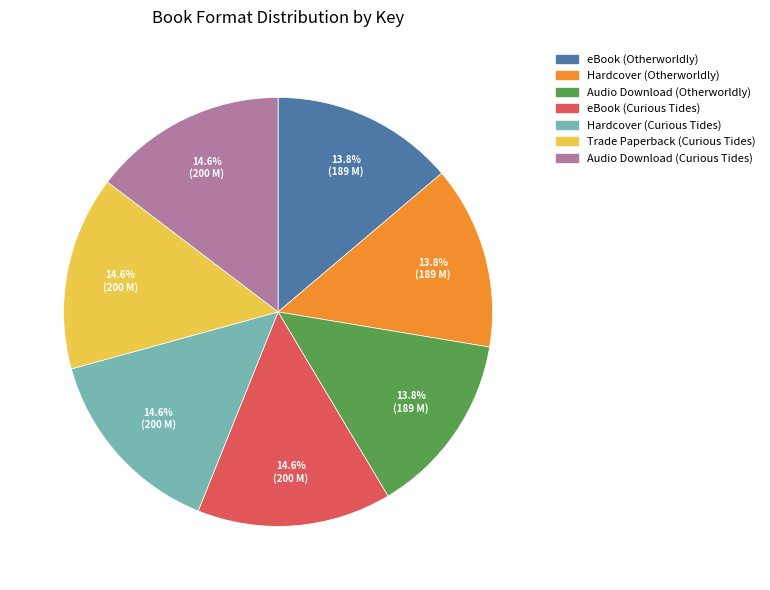

What portion of the pie excludes Hardcover (Otherworldly)?

86.2%